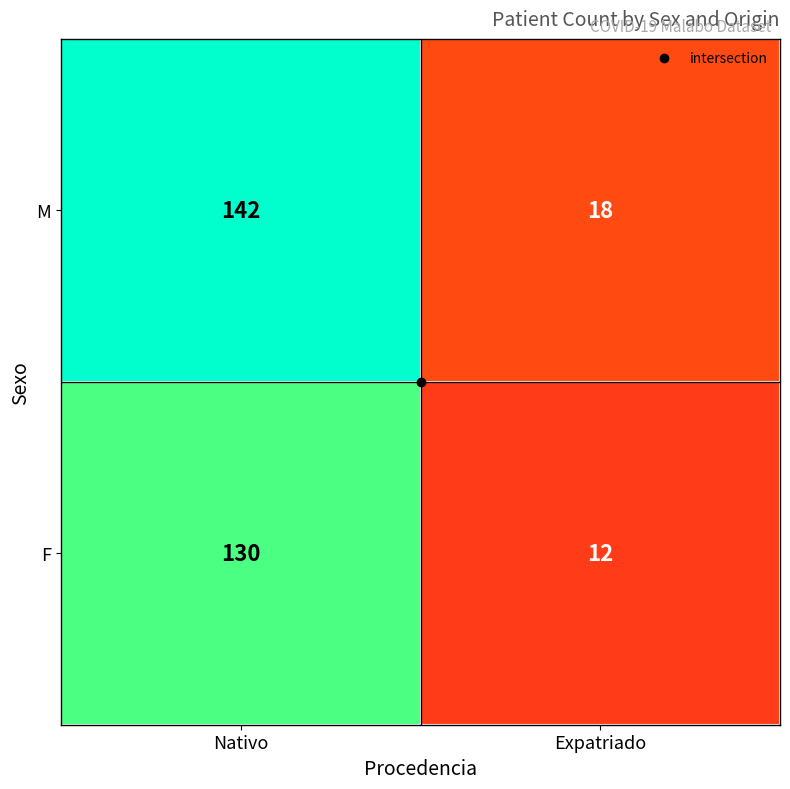

At which label does M reach its minimum?

Expatriado